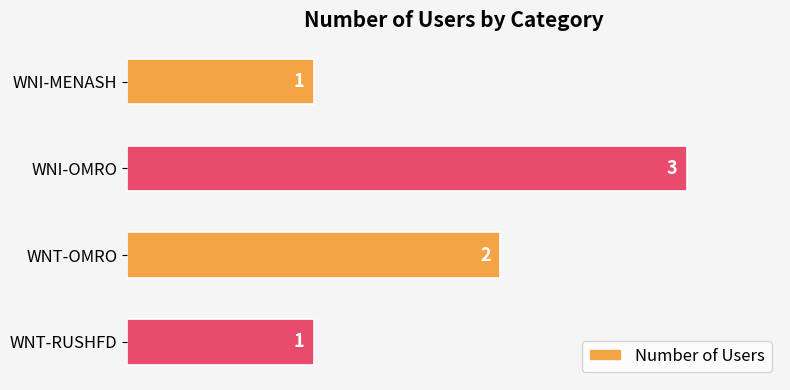

The value at WNI-OMRO is 3. True or false?

True